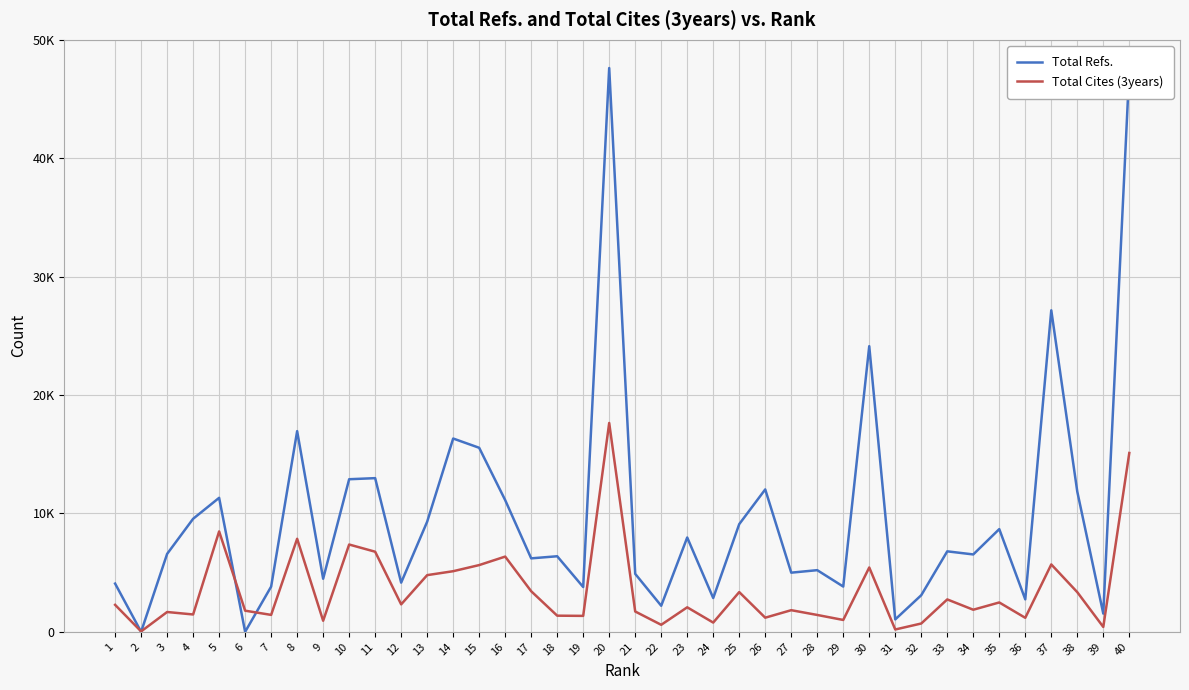

How many interior local peaks does the Total Cites (3years) series have?

13